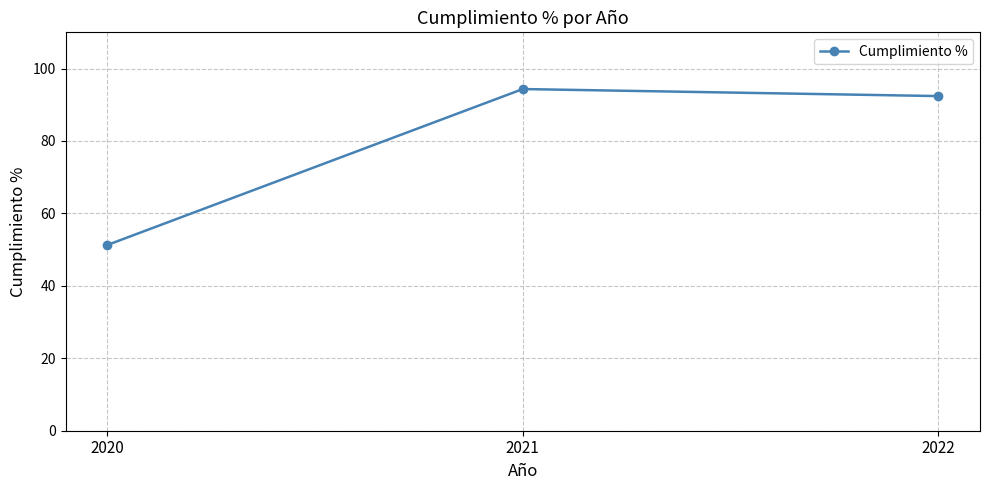

Rank the categories by value from highest to lowest.

2021, 2022, 2020